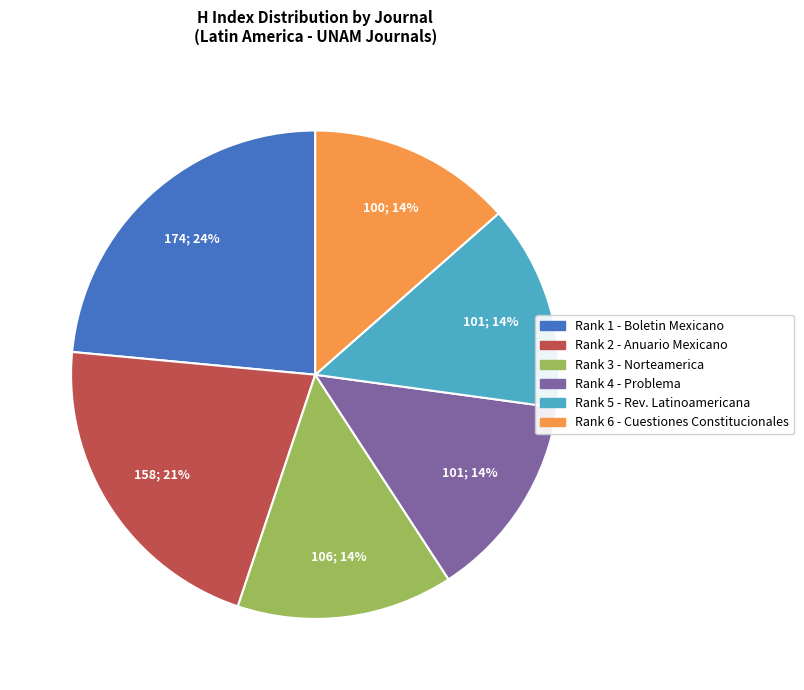

To the nearest percent, what is the average slice percentage?

17%